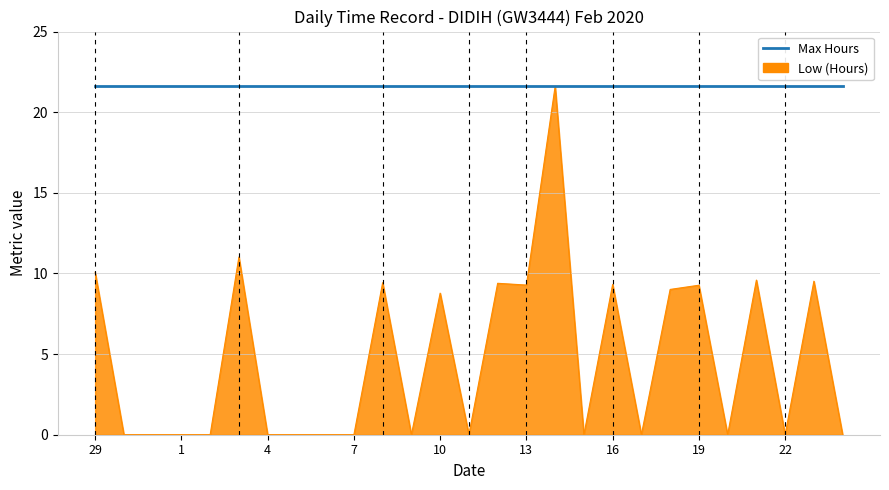

What is the maximum value shown in the chart?

21.6